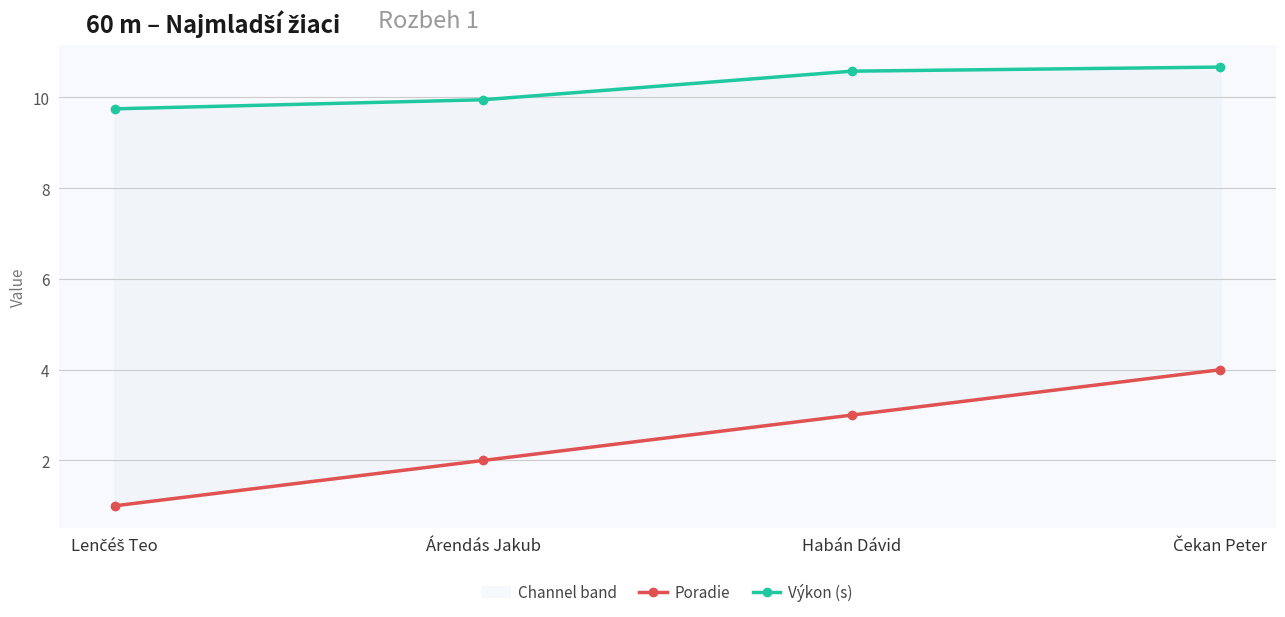

Reading left to right, extract all data points from this chart.

Poradie: Lenčéš Teo=1.0	Árendás Jakub=2.0	Habán Dávid=3.0	Čekan Peter=4.0
Výkon (s): Lenčéš Teo=9.8	Árendás Jakub=9.9	Habán Dávid=10.6	Čekan Peter=10.7